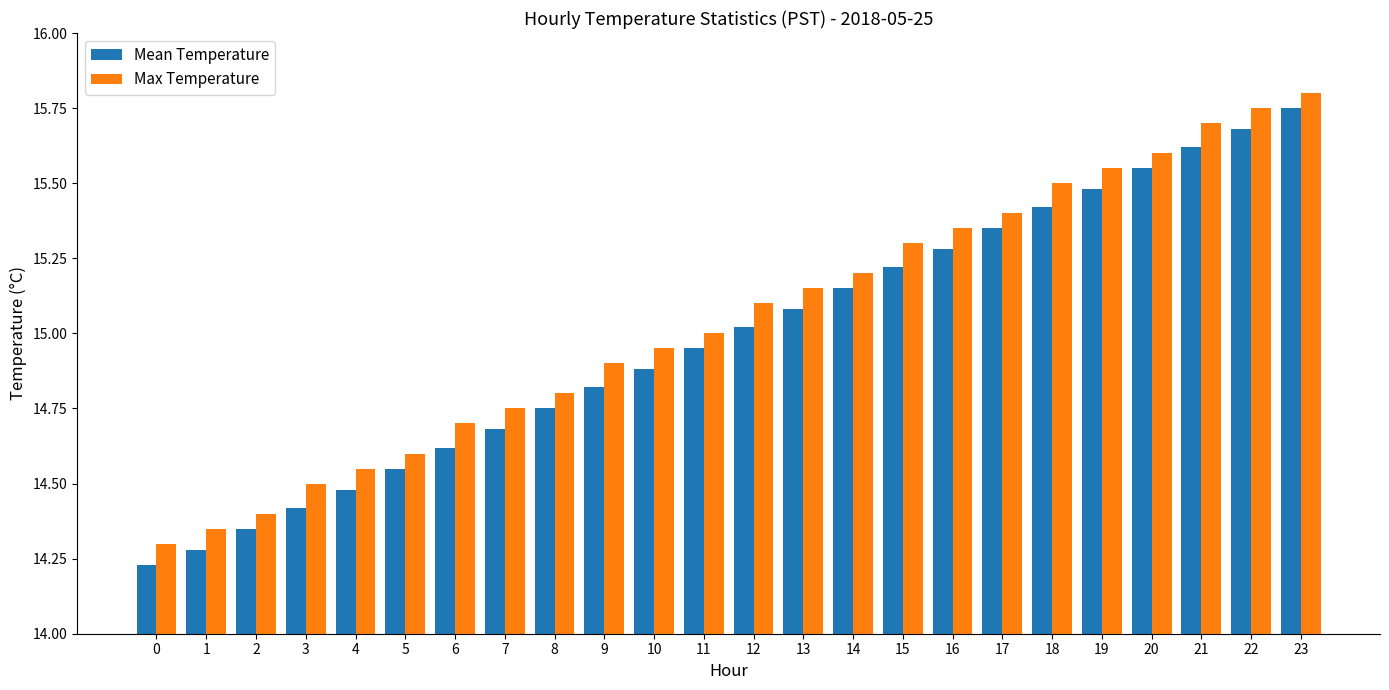

What is the difference between the second highest and second lowest values in the Mean Temperature series?

1.4